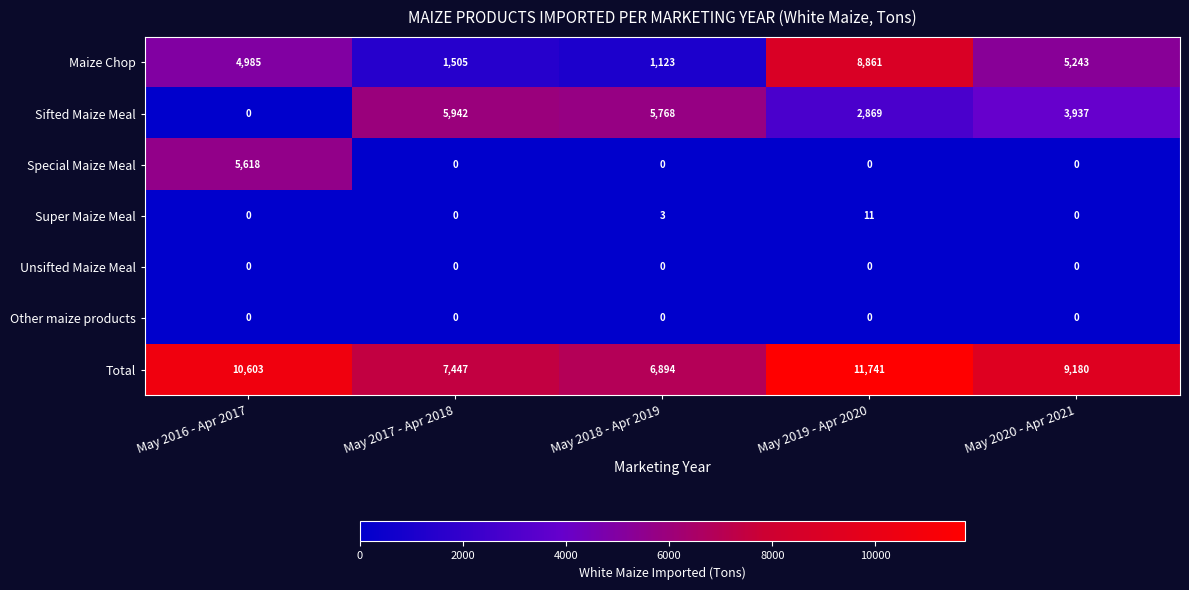

Which series changed the most between May 2016 - Apr 2017 and May 2019 - Apr 2020?

Special Maize Meal